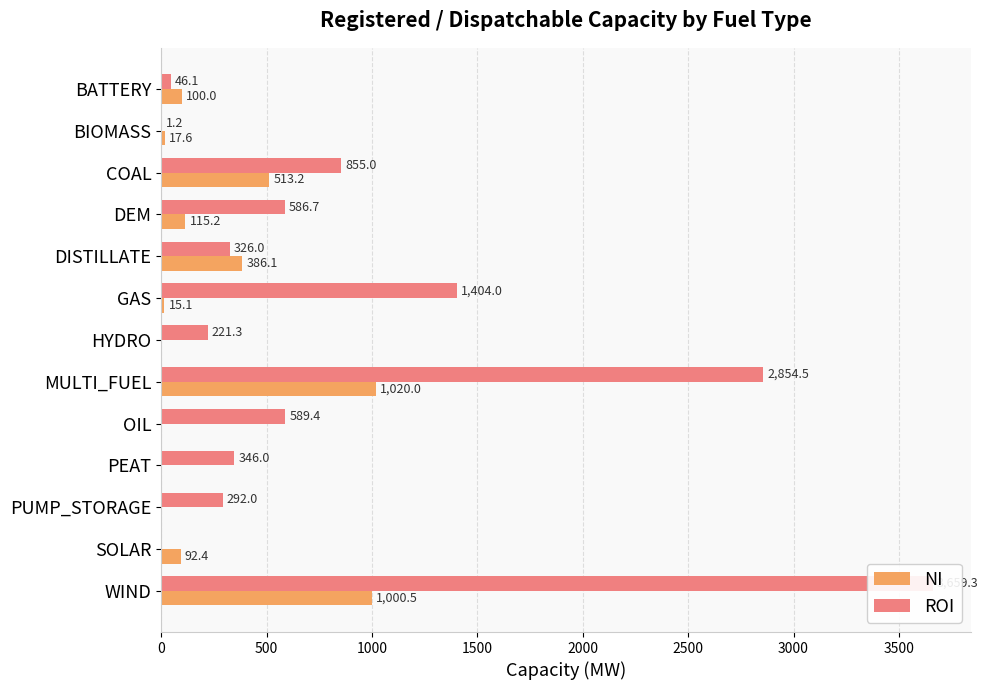

How many data points in NI are less than 92?

6